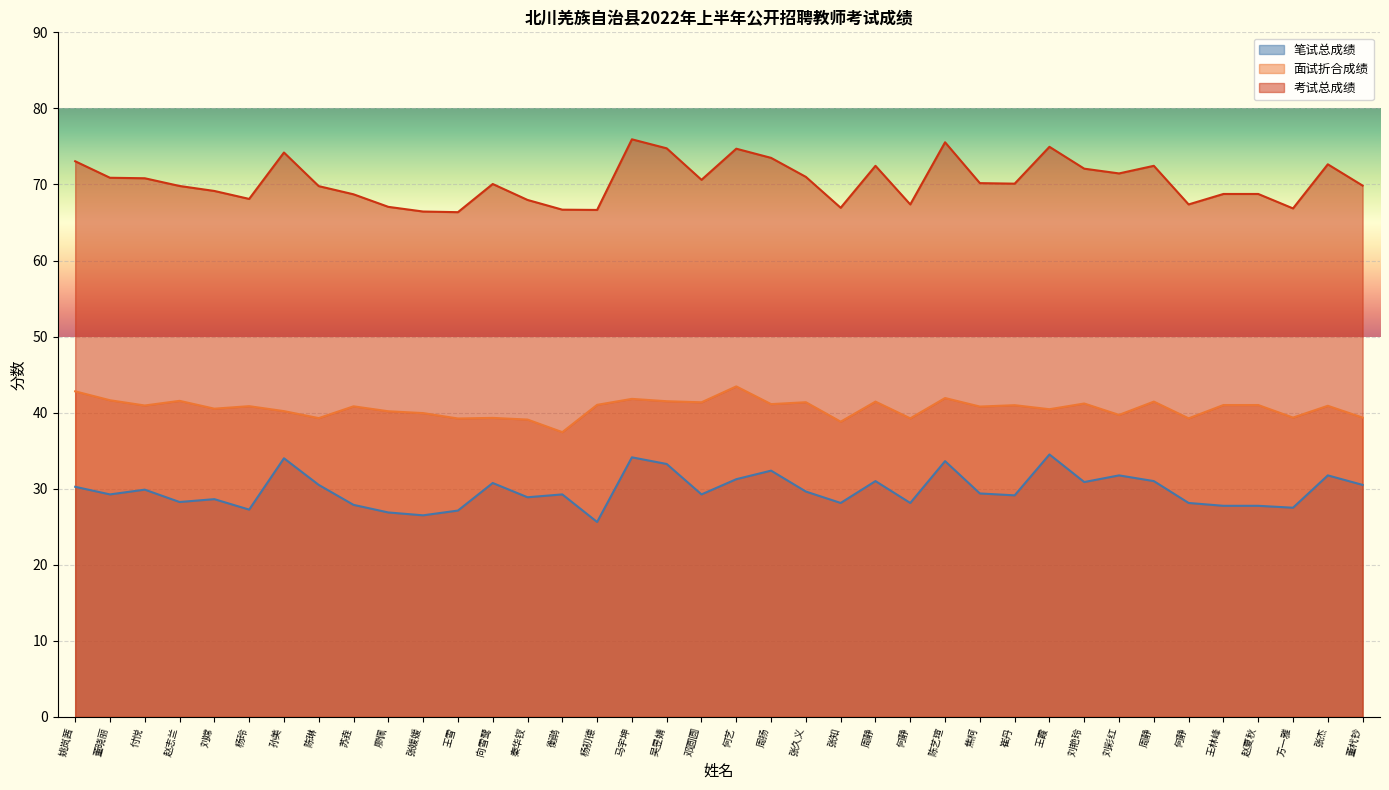

What is the value of the 笔试总成绩 point at the 25th from the left?

28.1